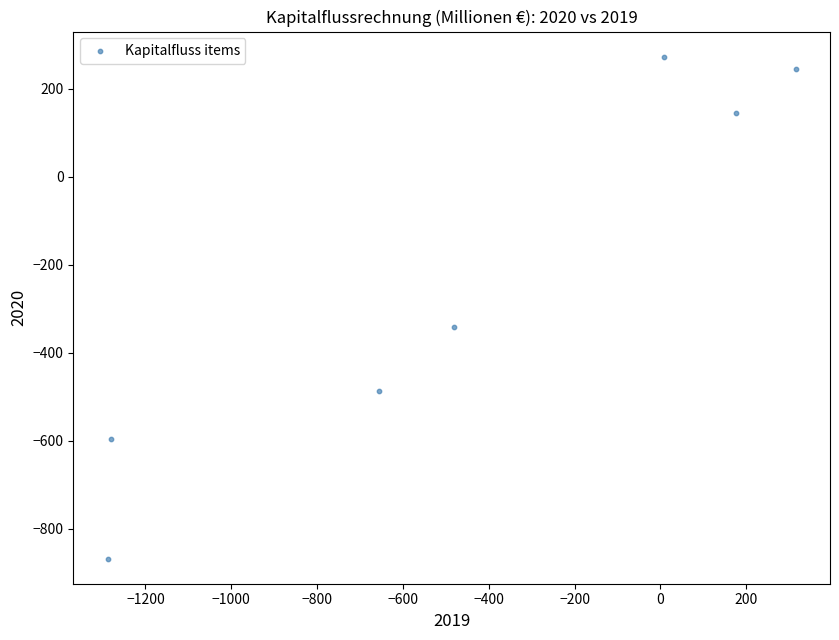

What Y value in the scatter plot is closest to -297?

-341